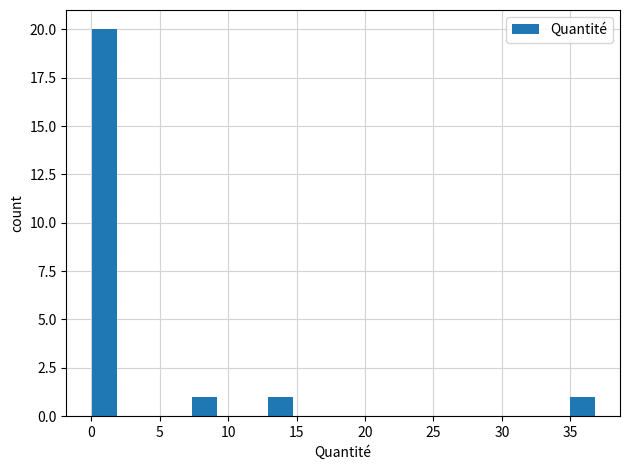

Around what value on the x-axis is the tallest bar? Give the approximate position of its centre, as read against the axis.

1.0